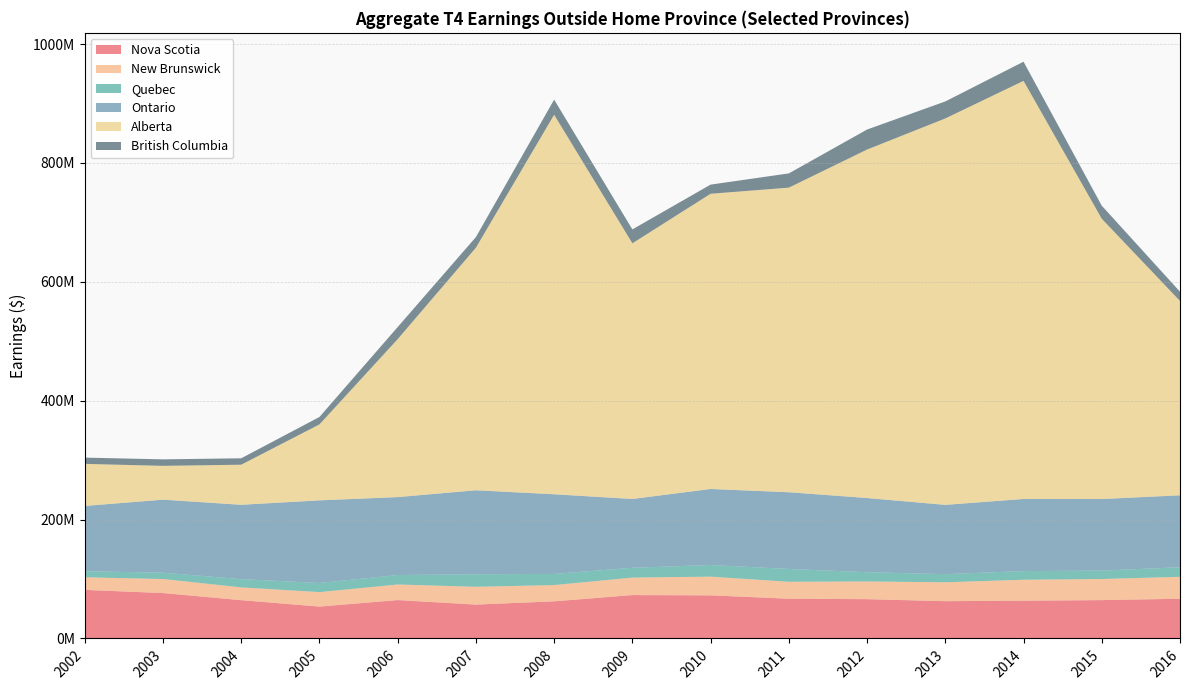

Reading left to right, what are all the values shown in this chart?

Nova Scotia: 2002=81705600	2003=76371200	2004=64405100	2005=53591800	2006=64576300	2007=56956000	2008=62467400	2009=72966500	2010=72509300	2011=66841000	2012=66106400	2013=62706300	2014=63568200	2015=64488000	2016=66825600
New Brunswick: 2002=21210200	2003=23598000	2004=21532100	2005=24361200	2006=26219300	2007=29945500	2008=27350500	2009=29457400	2010=31463800	2011=28507200	2012=29795700	2013=31761600	2014=35224600	2015=35512100	2016=36903800
Quebec: 2002=10217900	2003=10618000	2004=13898700	2005=15384300	2006=15943300	2007=21124500	2008=18738000	2009=16506000	2010=19580400	2011=21588800	2012=15514800	2013=13735900	2014=14560100	2015=14135000	2016=16106500
Ontario: 2002=109787100	2003=122894200	2004=125051200	2005=138982800	2006=131089700	2007=141274900	2008=134013400	2009=115738700	2010=127908000	2011=129062200	2012=124847700	2013=116527700	2014=121309400	2015=120431100	2016=121002000
Alberta: 2002=70786700	2003=56909500	2004=67418000	2005=127800200	2006=265739300	2007=408098100	2008=638501500	2009=430086100	2010=496668600	2011=512433600	2012=586257000	2013=650095000	2014=703418900	2015=471487900	2016=326946300
British Columbia: 2002=10536200	2003=10929800	2004=10815000	2005=12479400	2006=20339400	2007=17898400	2008=25473300	2009=23416500	2010=15410200	2011=23952700	2012=33681900	2013=28627400	2014=32245300	2015=21993900	2016=15591000